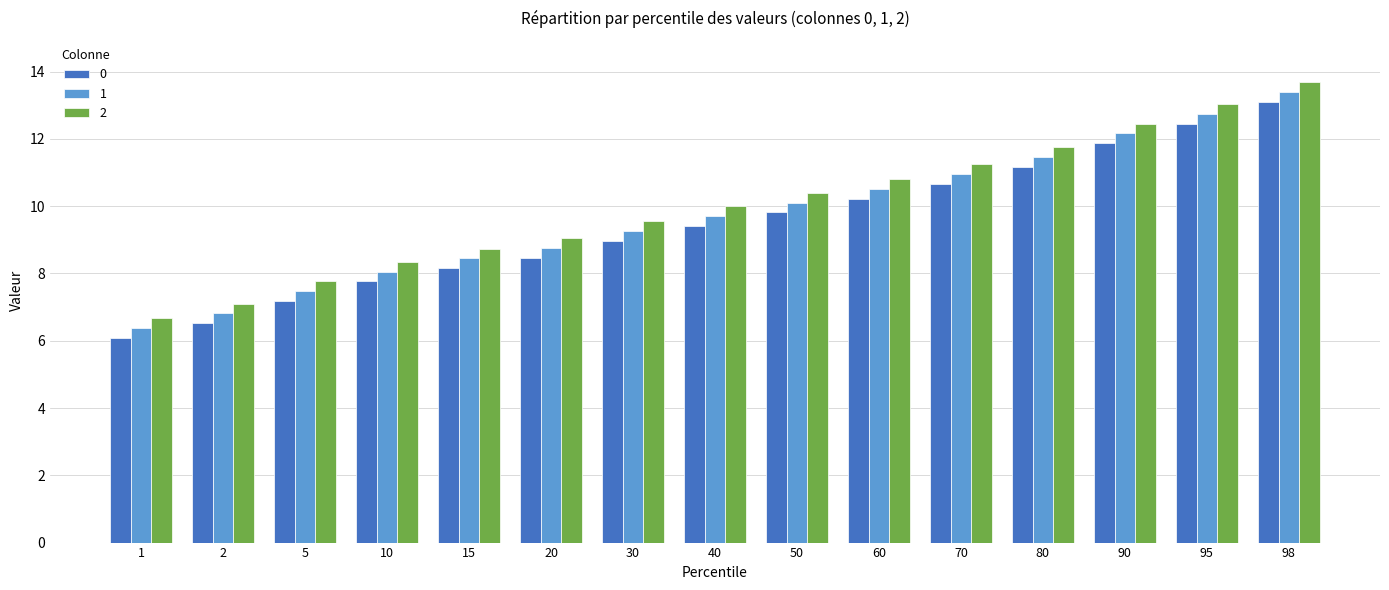

List the series in order of their overall mean, highest first.

2, 1, 0